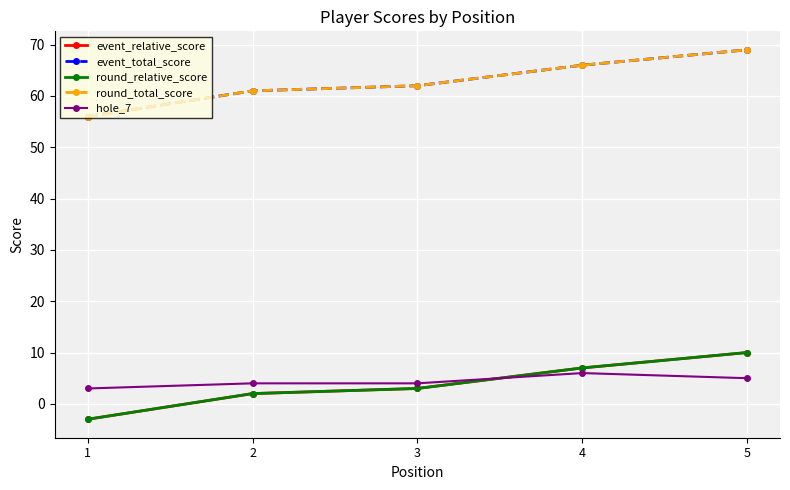

What is the lowest value of the hole_7 series?

3